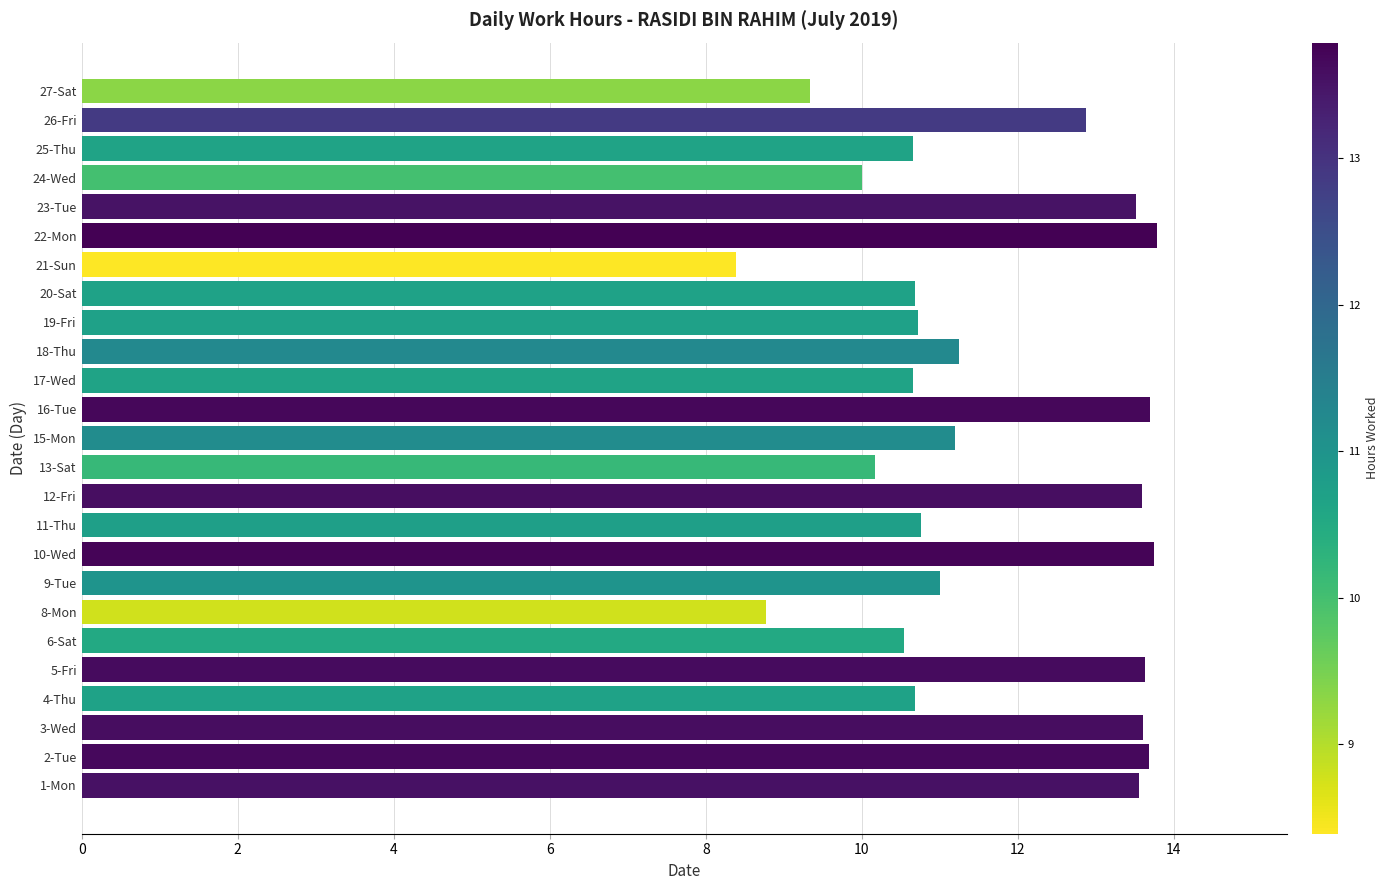

The value at 2-Tue is 13.7. True or false?

True